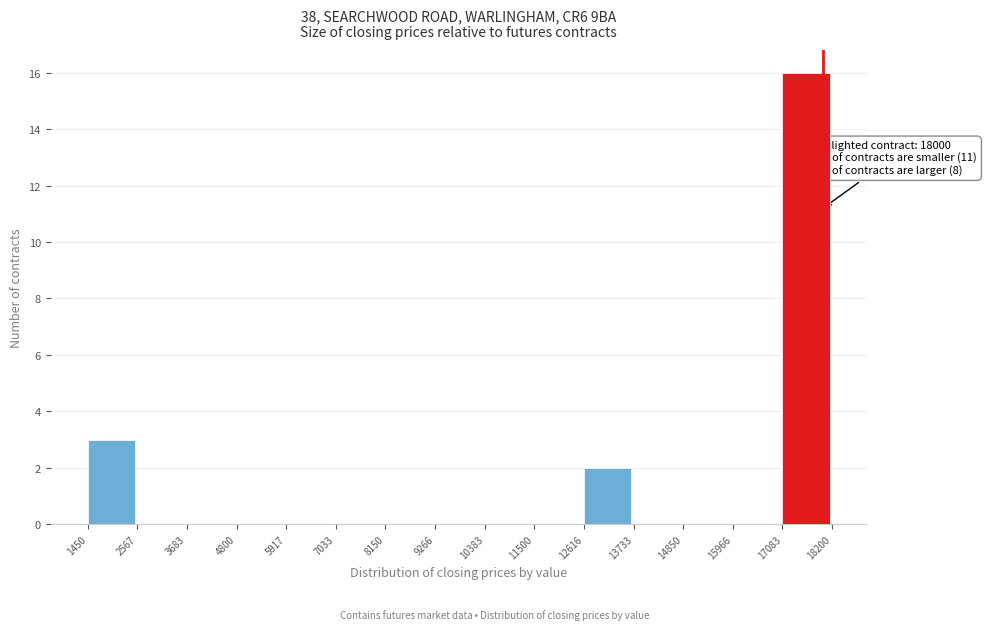

Which range on the x-axis has the tallest bar?

17083 to 18200